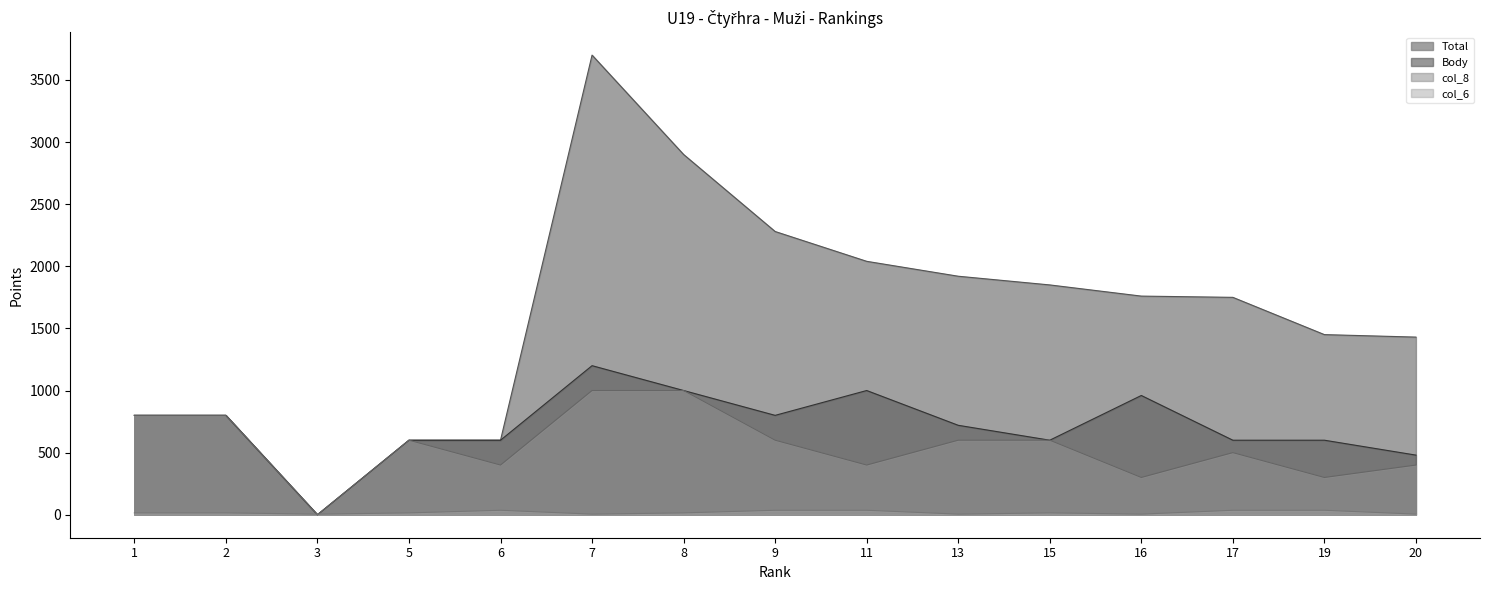

How many values in the Body series exceed 720?

7